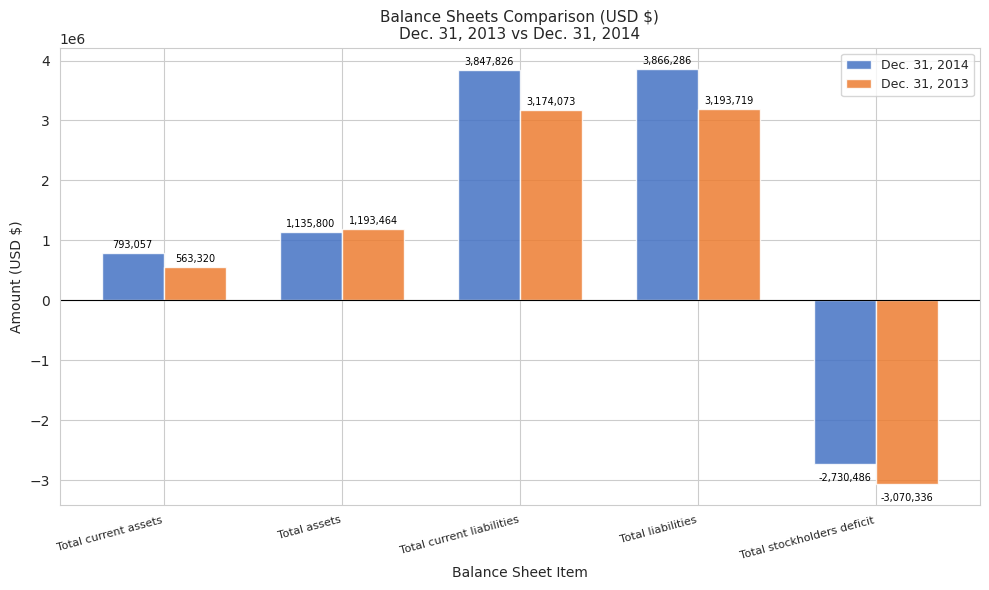

Is the value of Dec. 31, 2014 at Total assets greater than the value of Dec. 31, 2013 at Total assets?

No